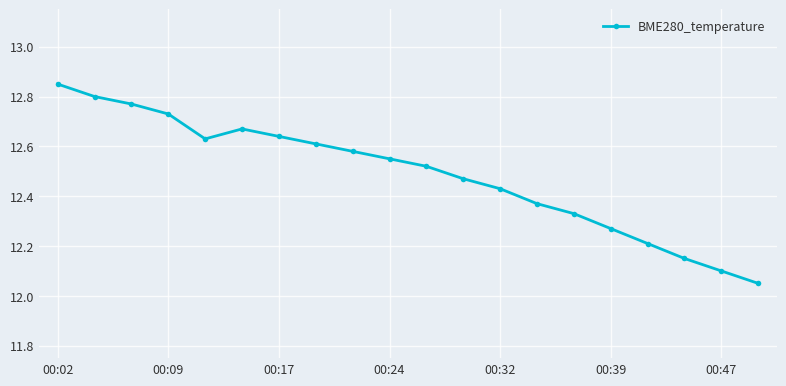

How many points are higher than both their immediate neighbors (excluding endpoints)?

1